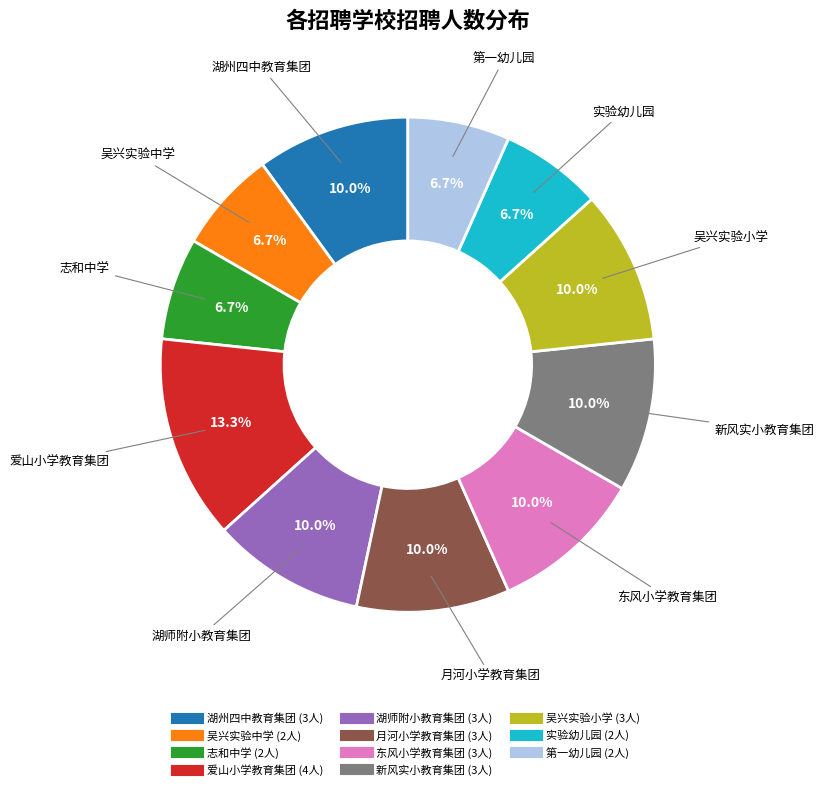

How many slices are in this pie chart?

11